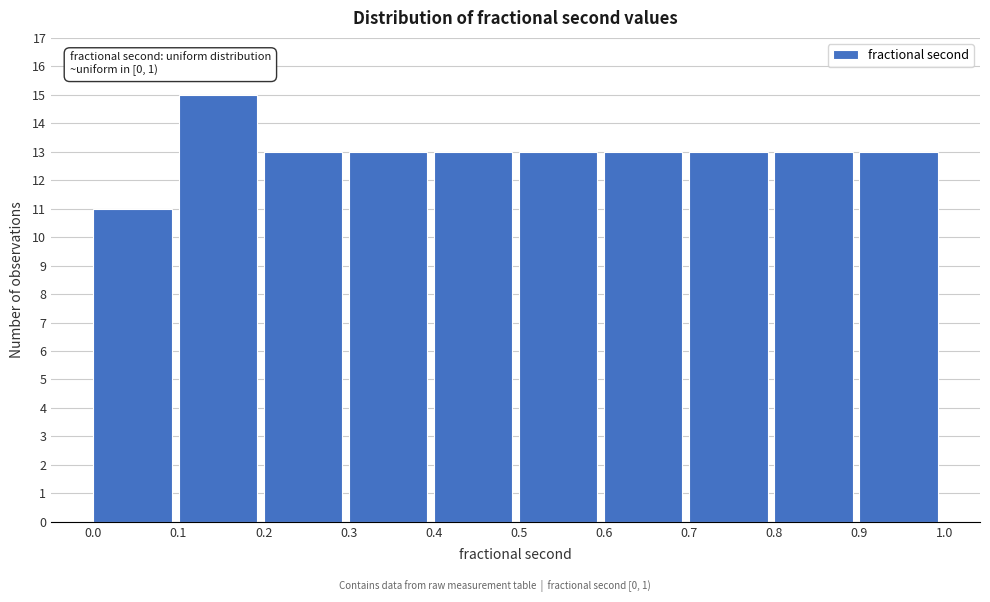

Which range on the x-axis has the tallest bar?

0.1 to 0.2